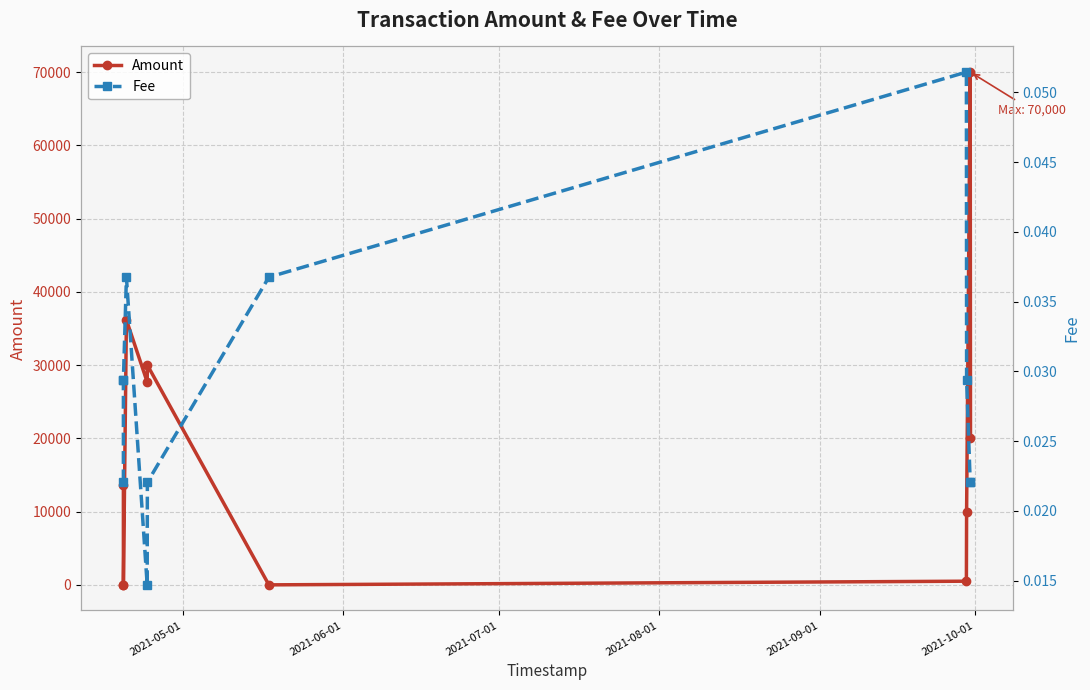

In Fee, how many points are higher than both neighbors (excluding endpoints)?

2